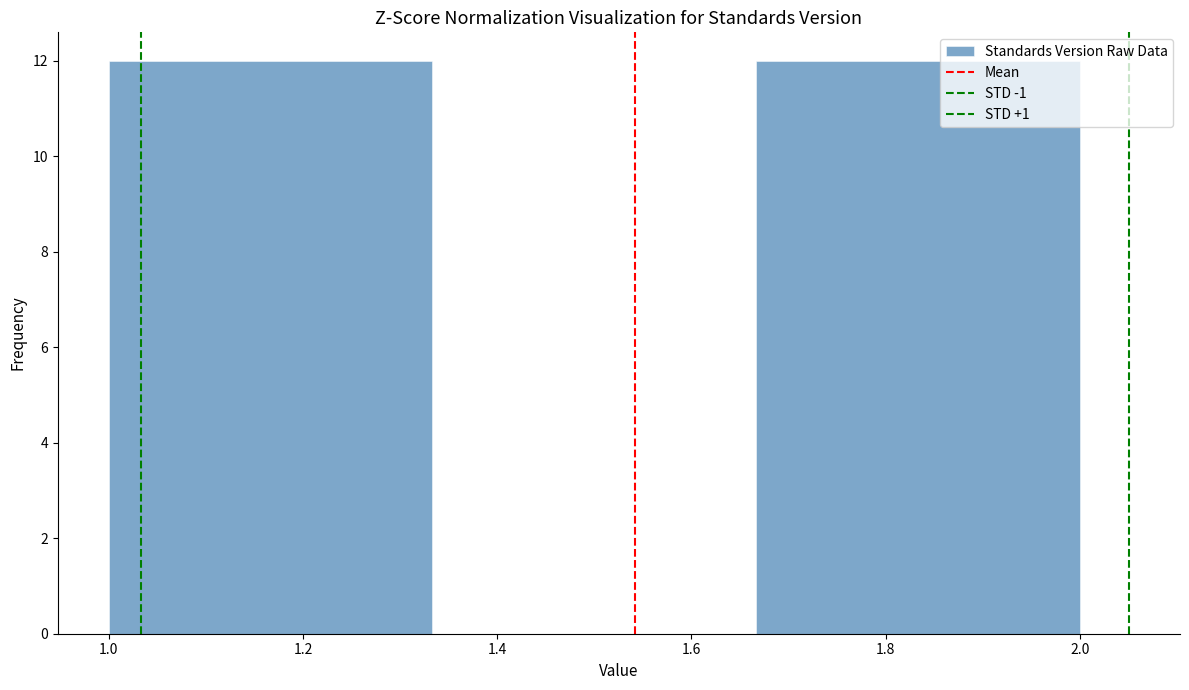

How tall is the bar that spans 1.00 to 1.34 on the x-axis? Neither the bar edges nor the heights are printed on the chart, so give them approximately, as read against the axes.

12